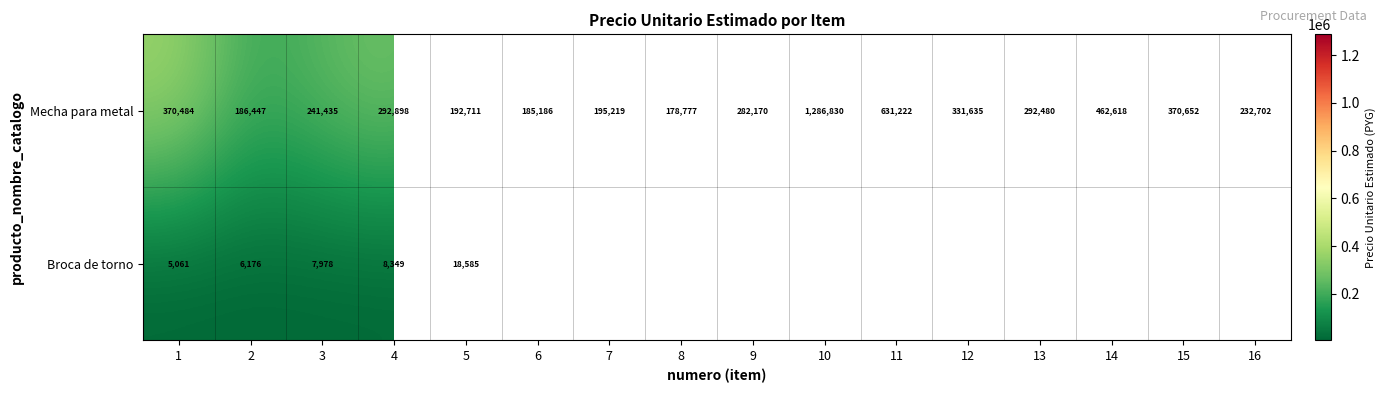

At how many categories does at least one series exceed 1152937?

1